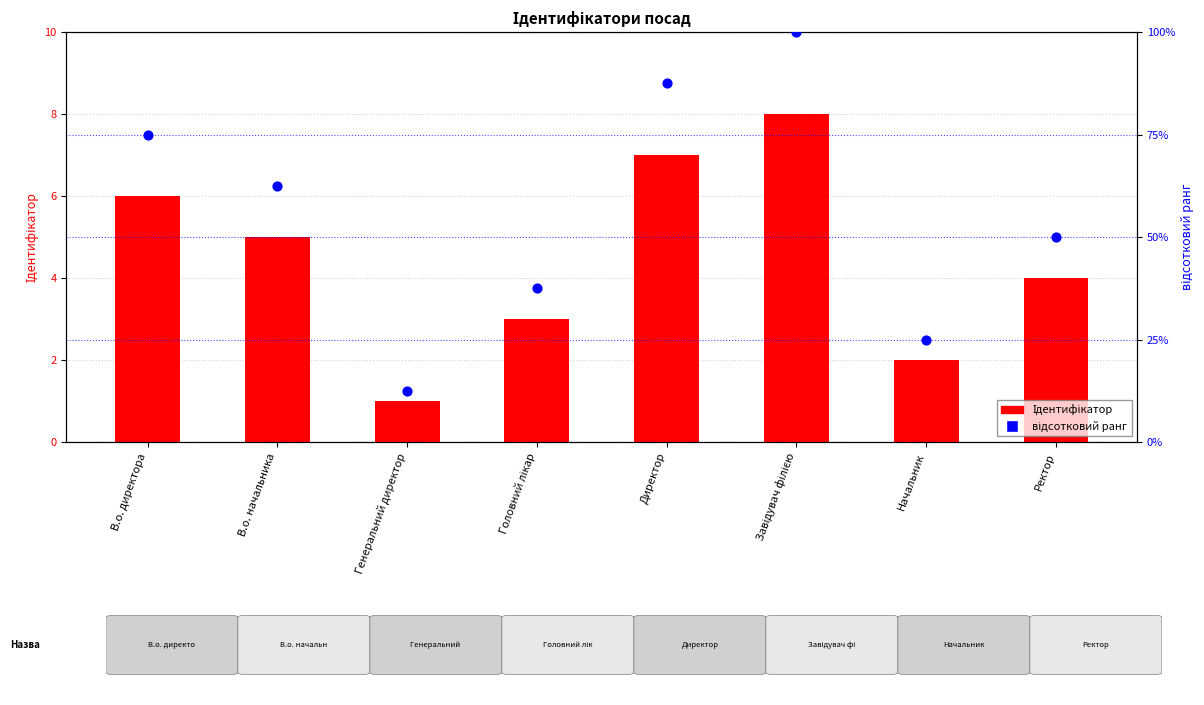

Which series has the largest total across all categories?

відсотковий ранг